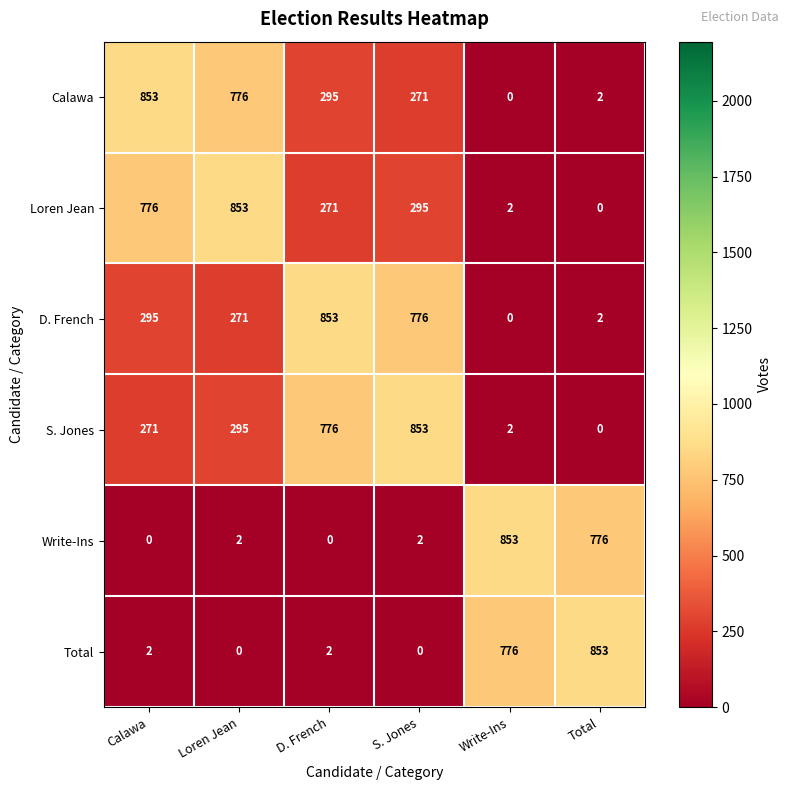

Where is D. French nearest to the value 426?

Calawa